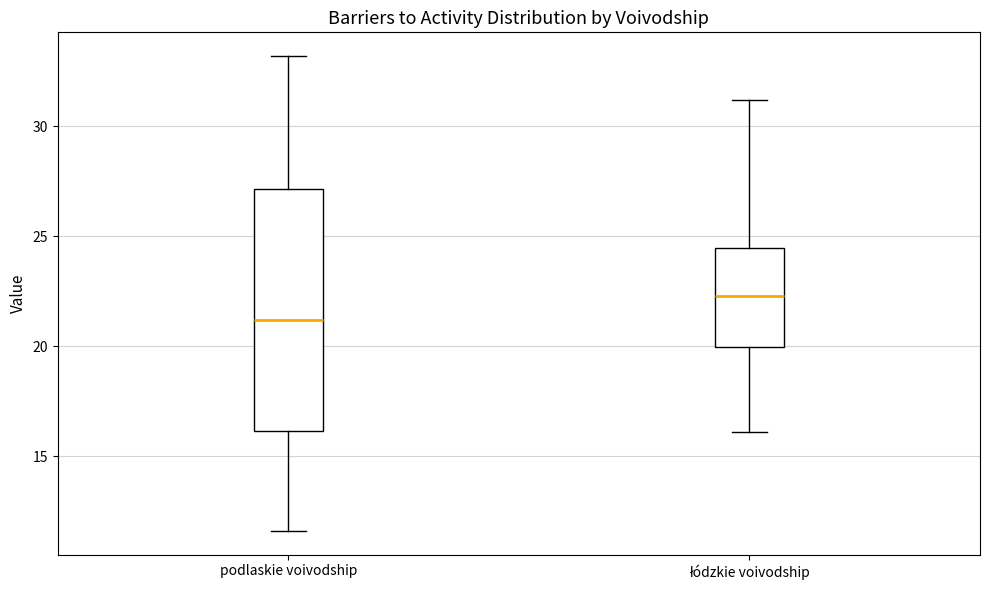

Comparing the boxes themselves (not the whiskers), which one is the tallest?

podlaskie voivodship